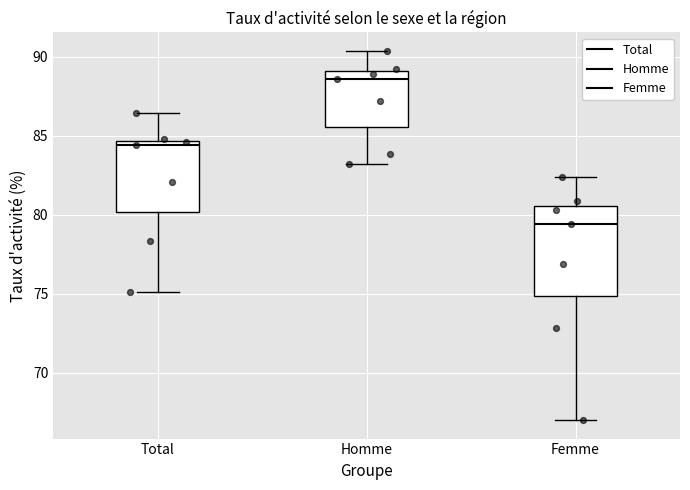

Reading left to right, read every box against the y-axis: the position of its median line, the range the box covers, and the ends of its whiskers. The values are not printed on the chart, so give them approximately, as read against the axis.

Total: median 84.5 (just below the box's upper edge), box 80.0 to 84.5, whiskers 75.0 to 86.5
Homme: median 88.5, box 85.5 to 89.0, whiskers 83.0 to 90.5
Femme: median 79.5, box 75.0 to 80.5, whiskers 67.0 to 82.5